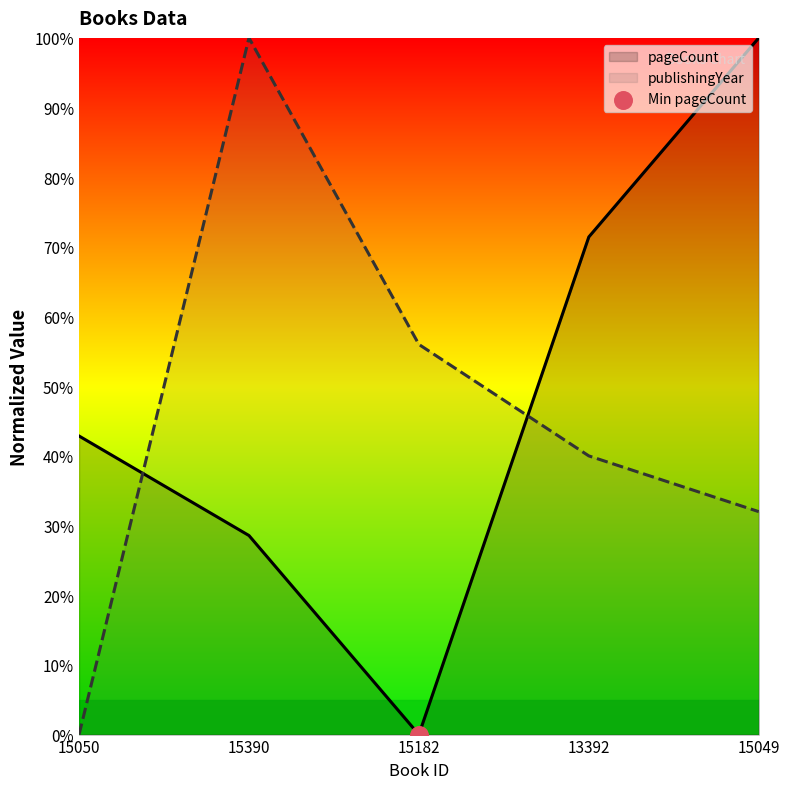

Is the value of pageCount at 13392 greater than the value of publishingYear at 15390?

No